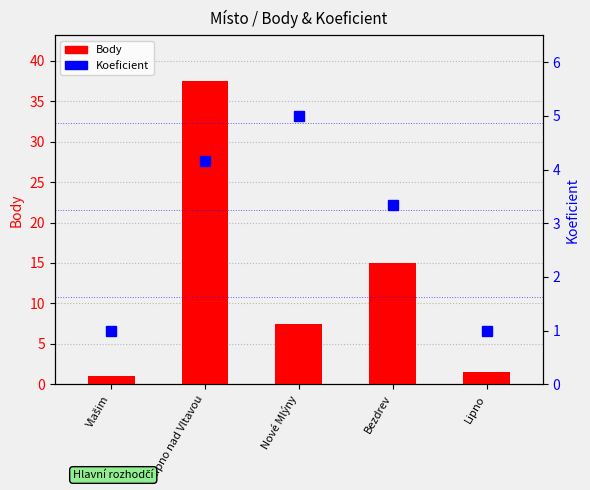

What is the change in value from Nové Mlýny to Lipno?

-4.0